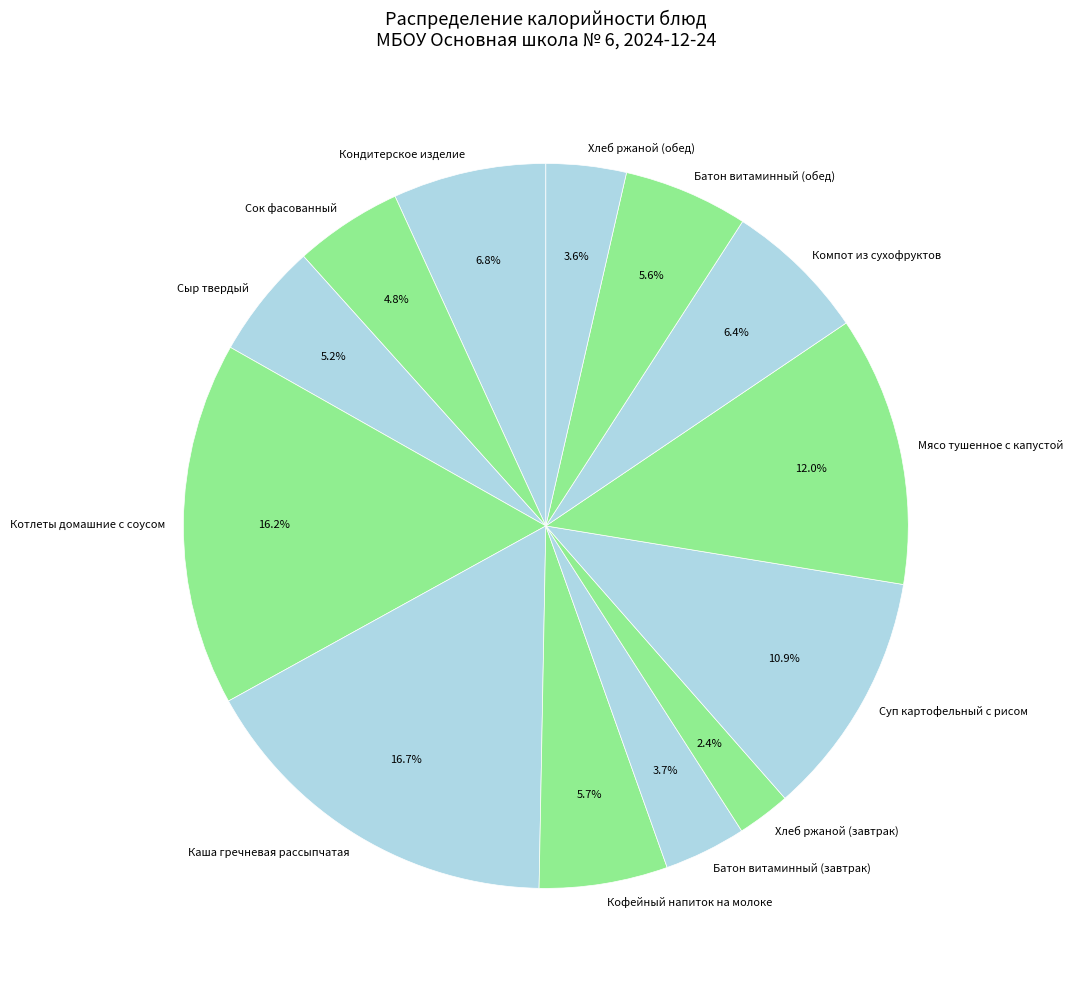

Is the sum of Суп картофельный с рисом and Сок фасованный greater than half?

No